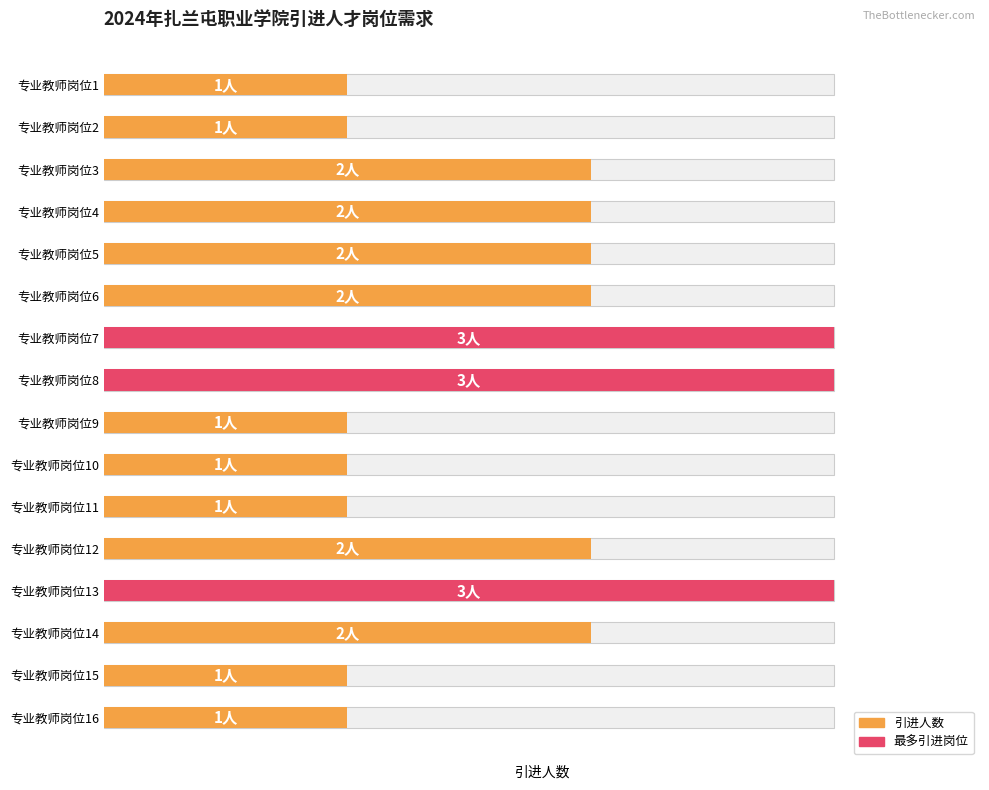

List the labels in order of value, smallest first.

0, 1, 8, 9, 10, 14, 15, 2, 3, 4, 5, 11, 13, 6, 7, 12